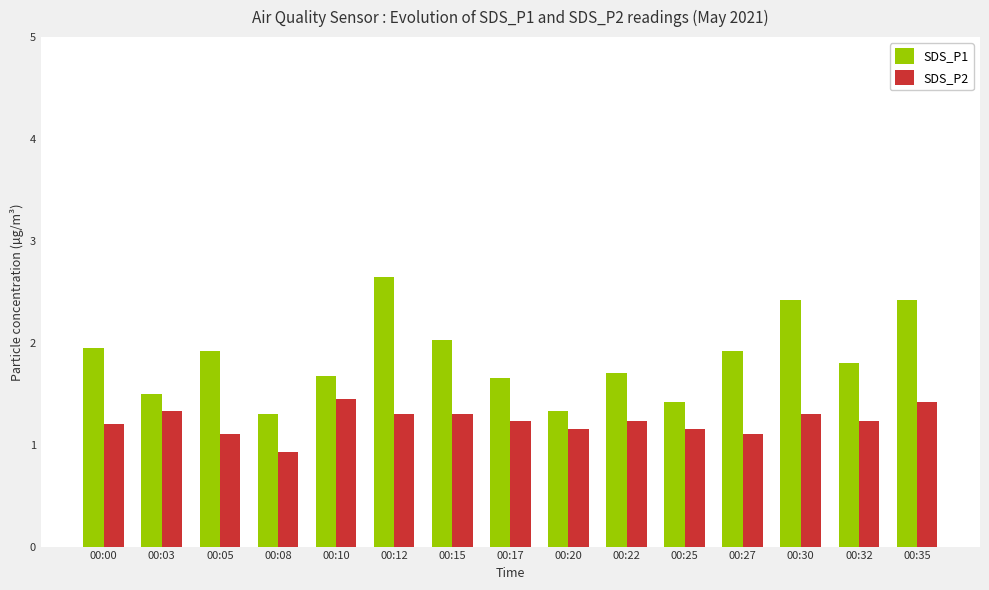

At how many categories does at least one series exceed 1?

15